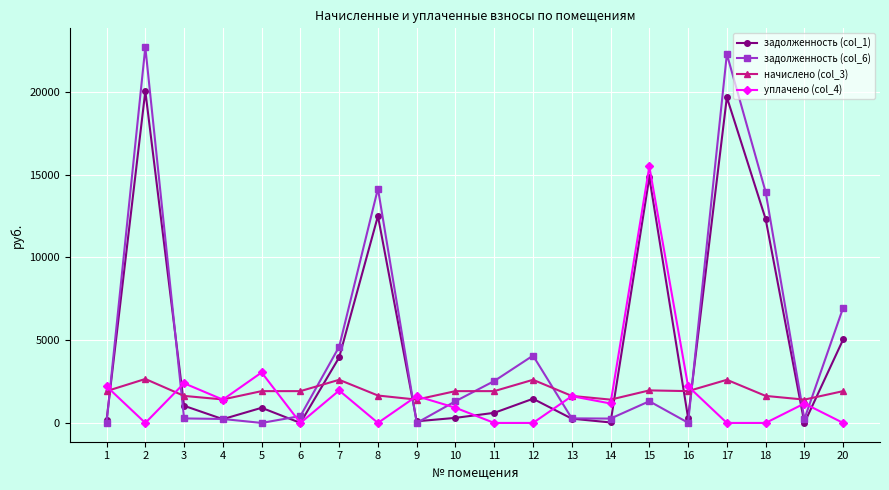

The задолженность (col_6) series shows 4068.1 at 12. True or false?

True